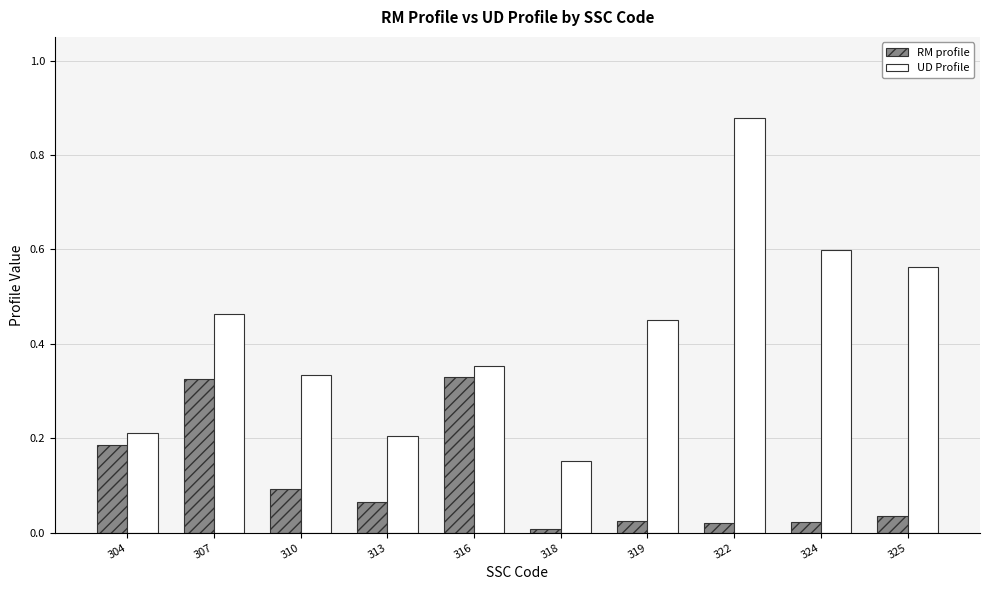

Between 319 and 324, which series saw the biggest shift?

UD Profile